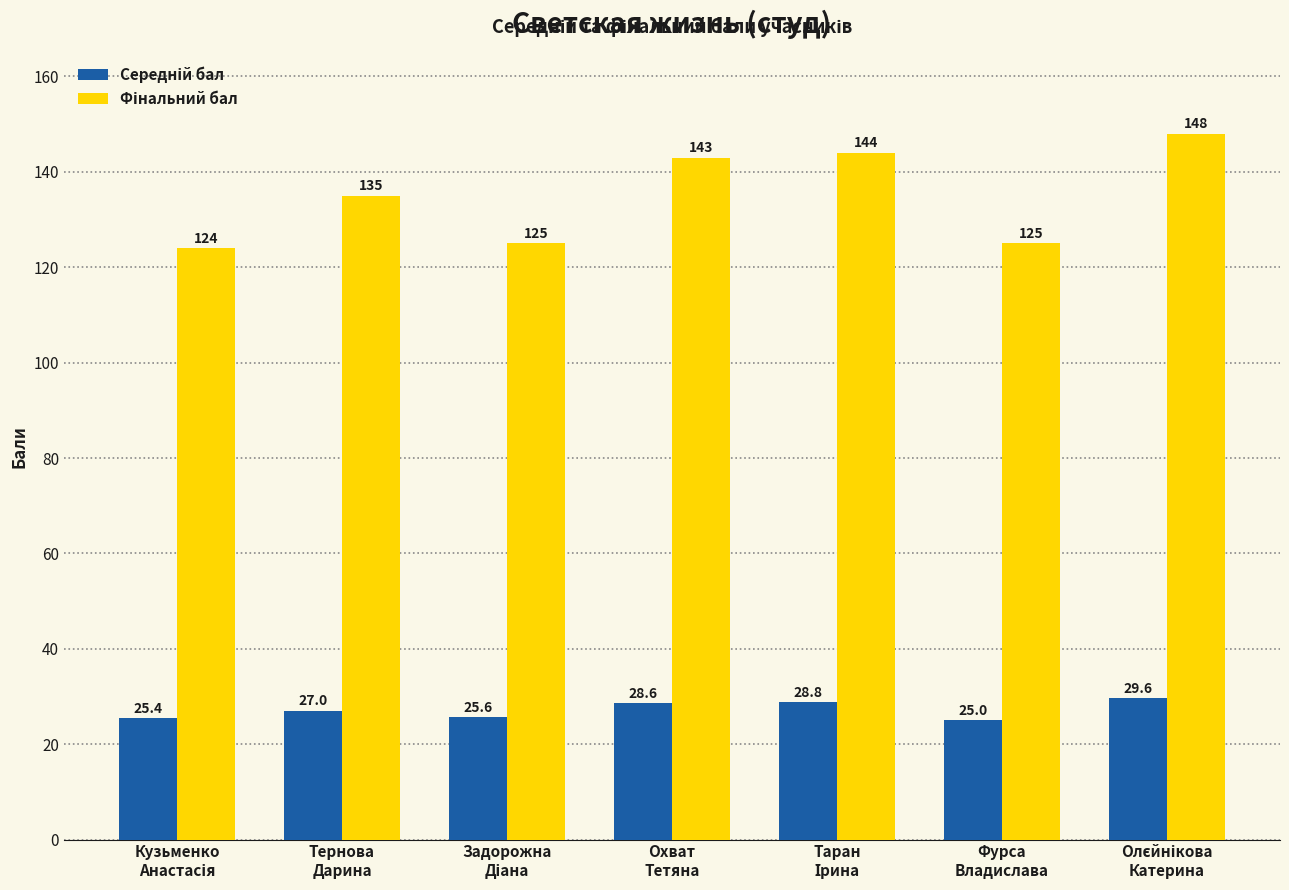

At how many categories does at least one series exceed 98?

7